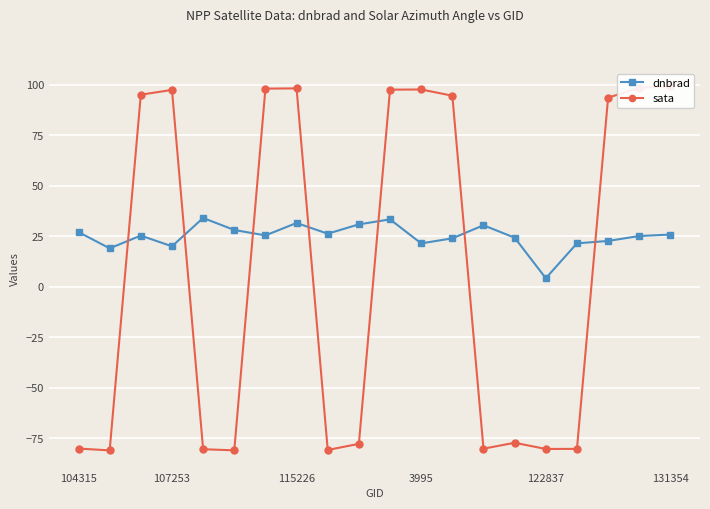

What is the difference between the maximum and minimum values in the sata series?

180.2